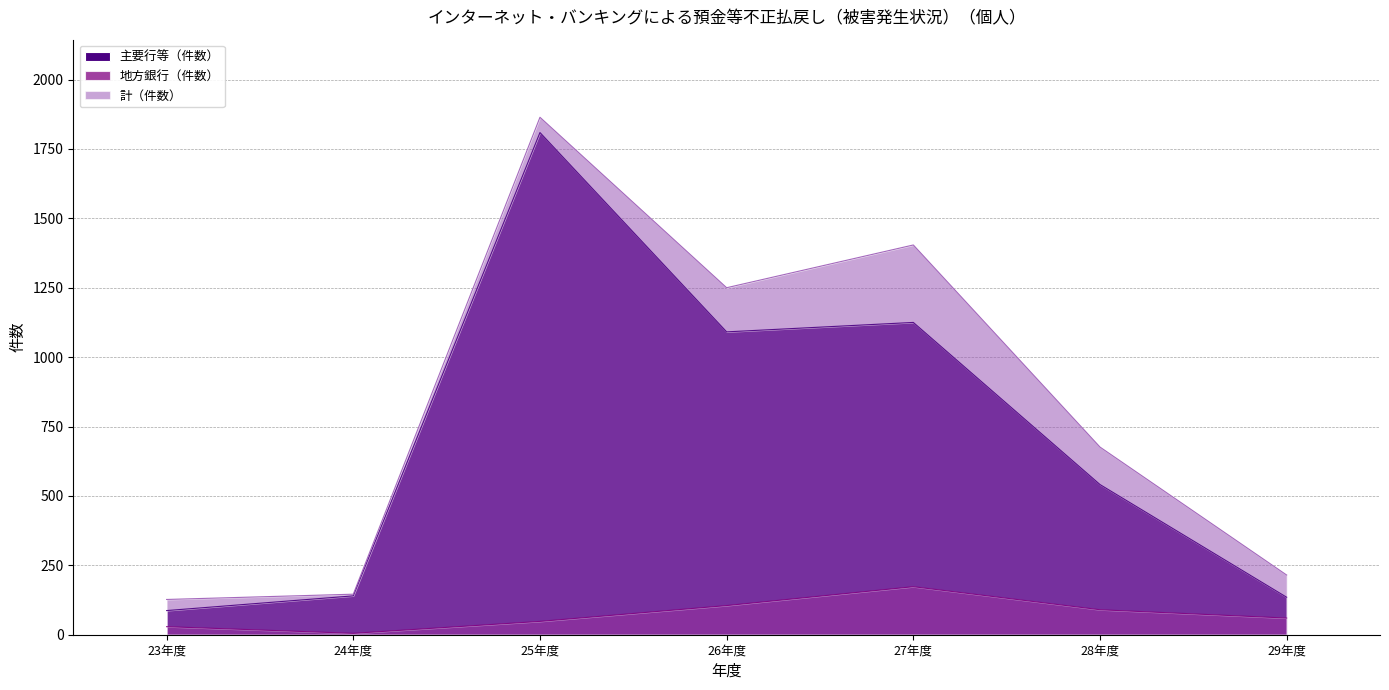

At which label does 地方銀行（件数） reach its minimum?

24年度